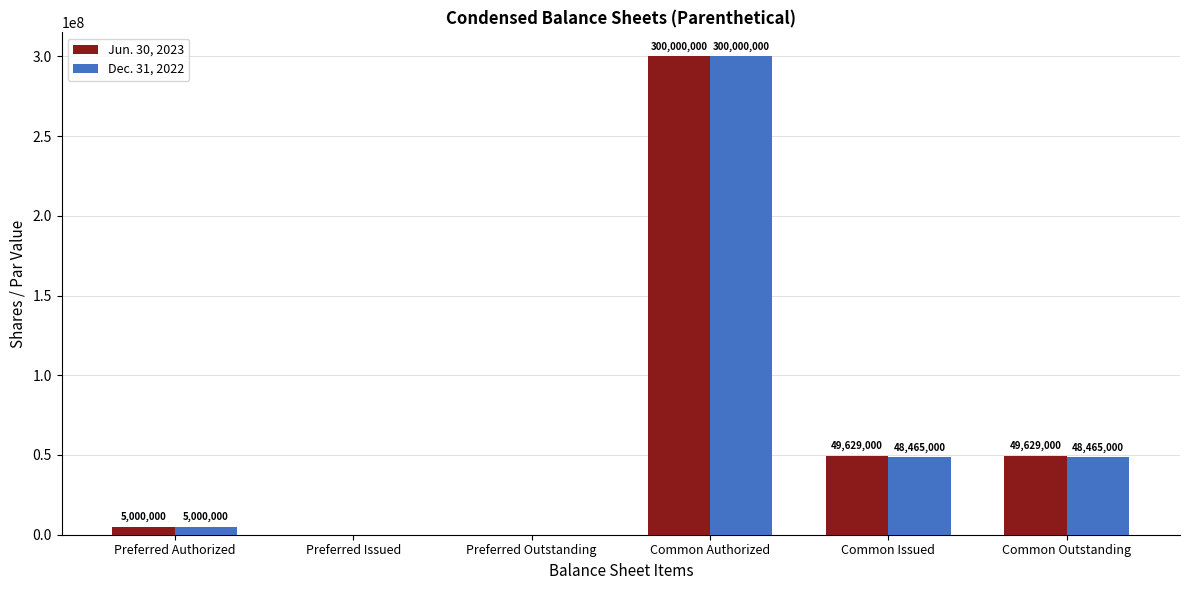

At which category is the sum across all series the highest?

Common Authorized